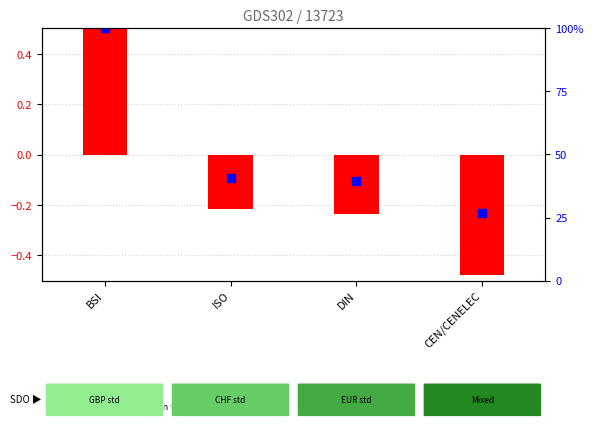

Which series reaches the maximum Y coordinate?

percentile rank within the sample